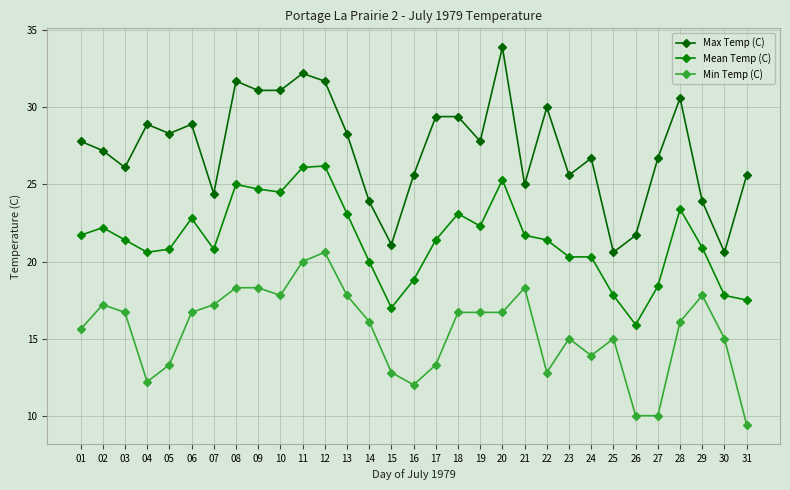

Is this an area chart (filled region under the line)?

No